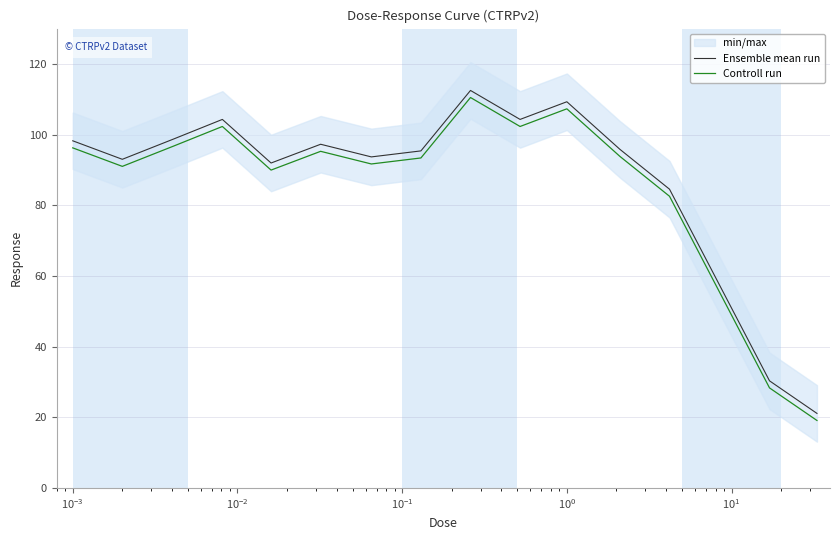

What is the difference between the maximum and minimum values in the Controll run series?

91.4